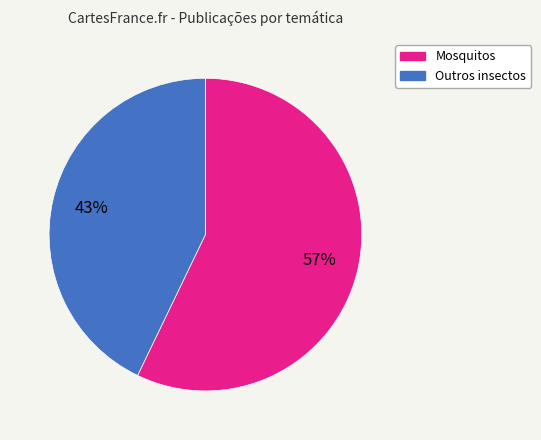

To the nearest percent, what is the average slice percentage?

50%